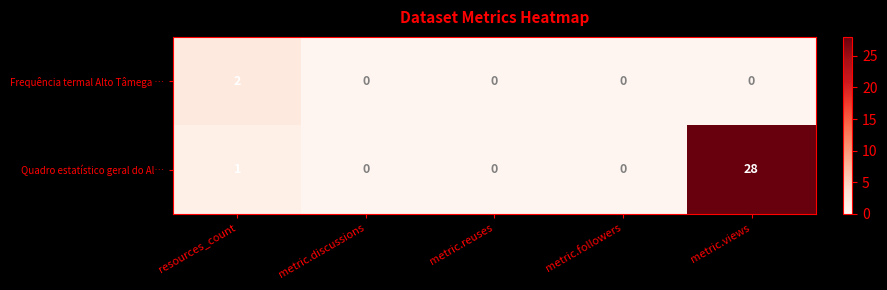

What is the maximum value shown in the chart?

28